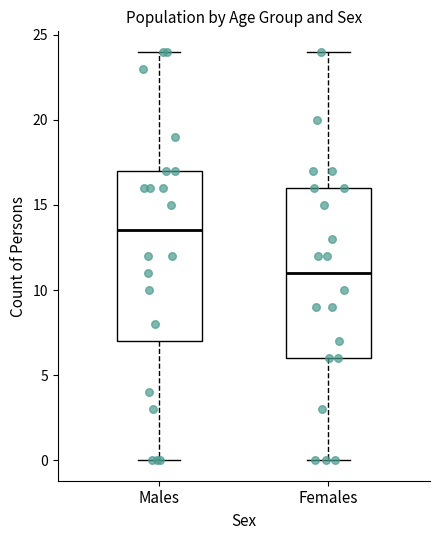

Which box has the highest median line?

Males